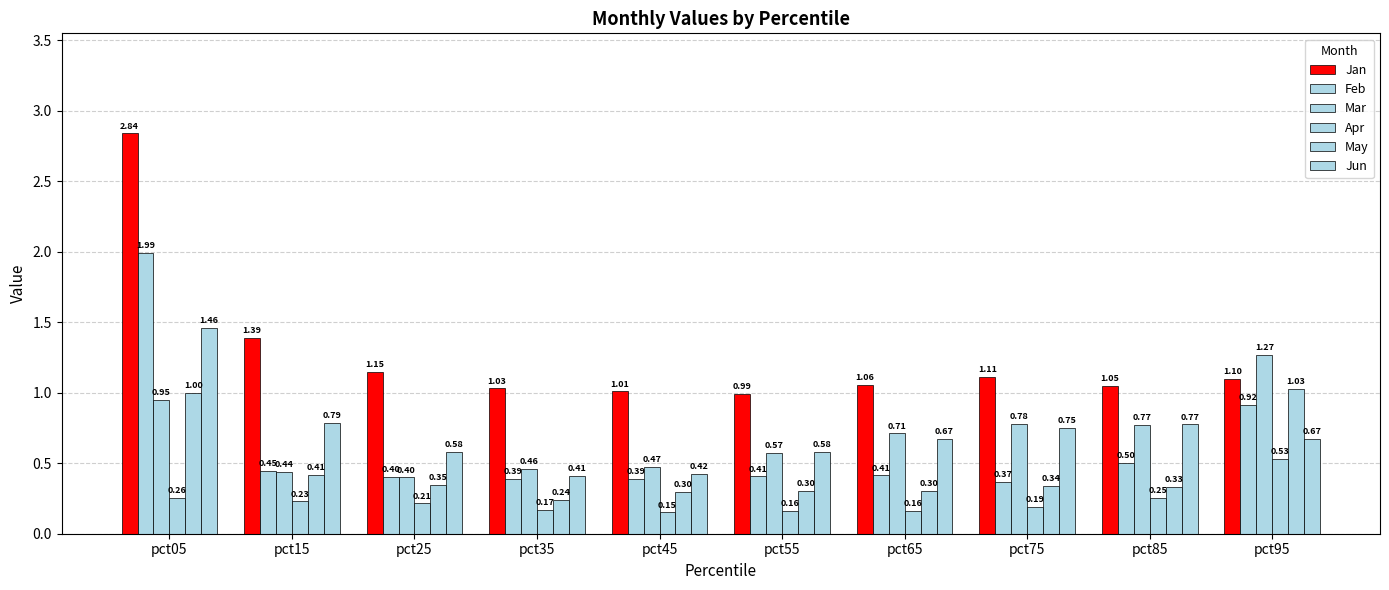

What is the maximum value shown in the chart?

2.8